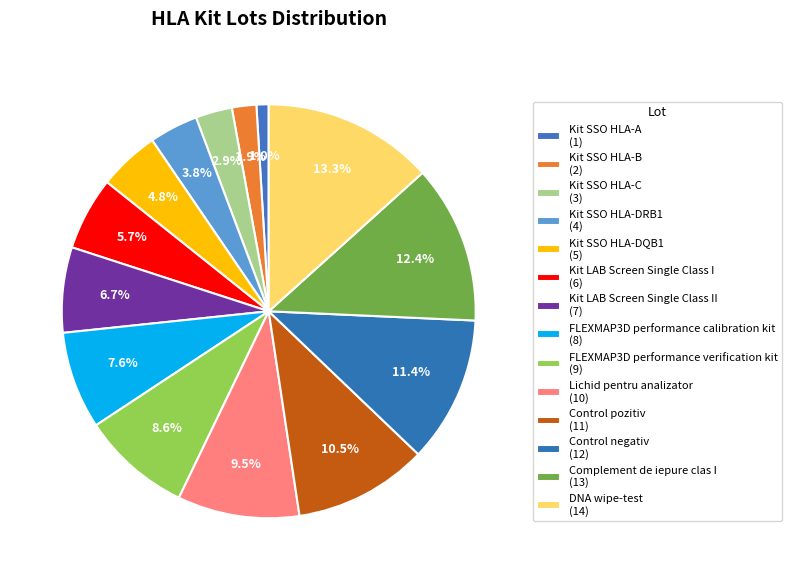

What is the smallest slice in the pie chart?

Kit SSO HLA-A